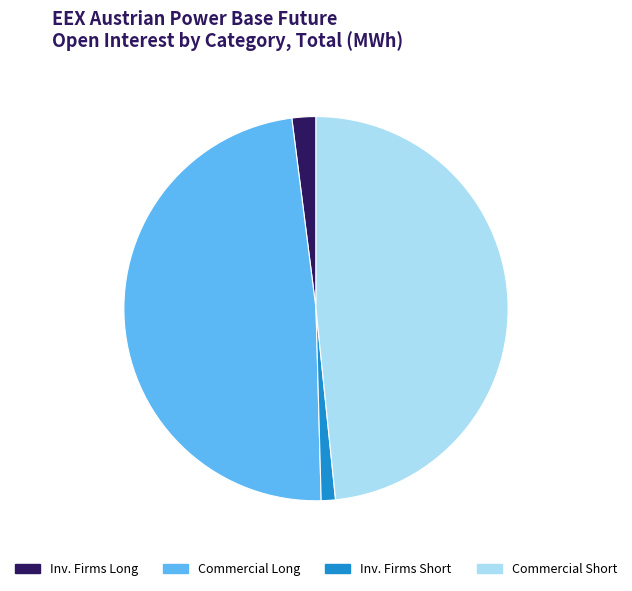

How many slices are in this pie chart?

4